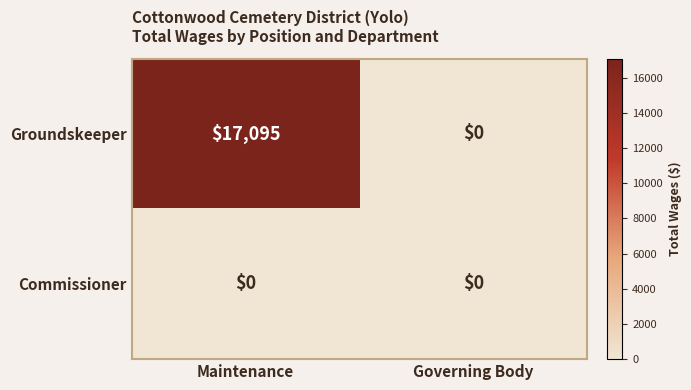

Which series has the largest range (max minus min)?

Groundskeeper